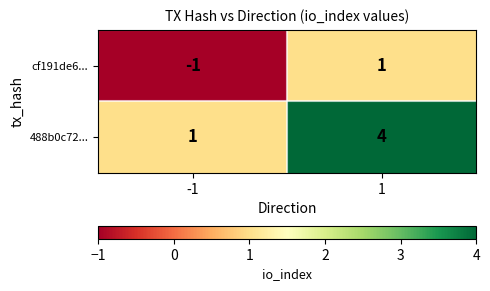

List the series in order of their overall mean, highest first.

488b0c72..., cf191de6...